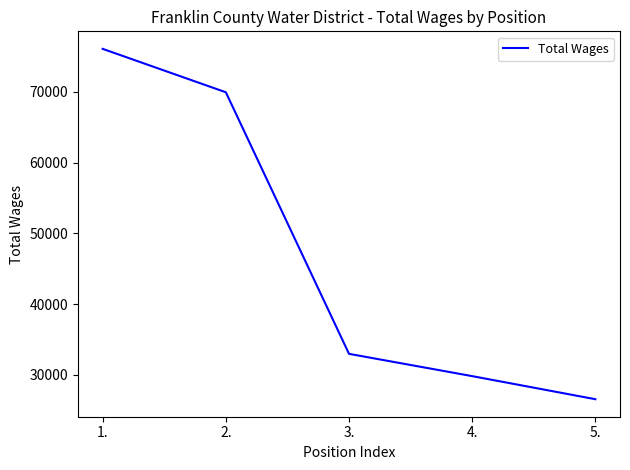

Does the chart have visible grid lines?

No